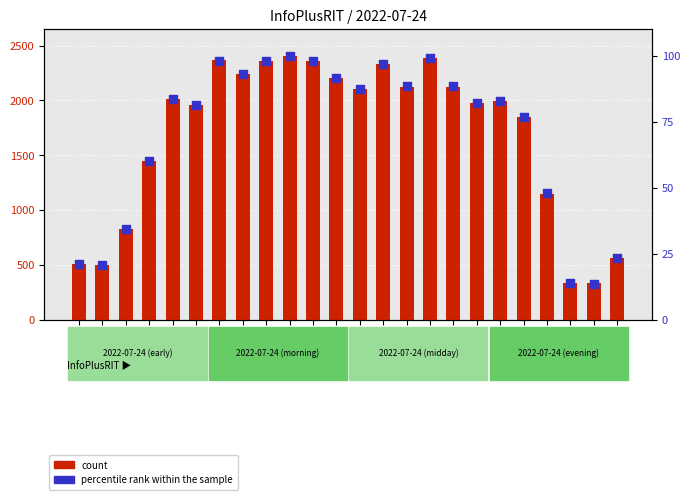

Which series reaches the minimum Y coordinate?

percentile rank within the sample